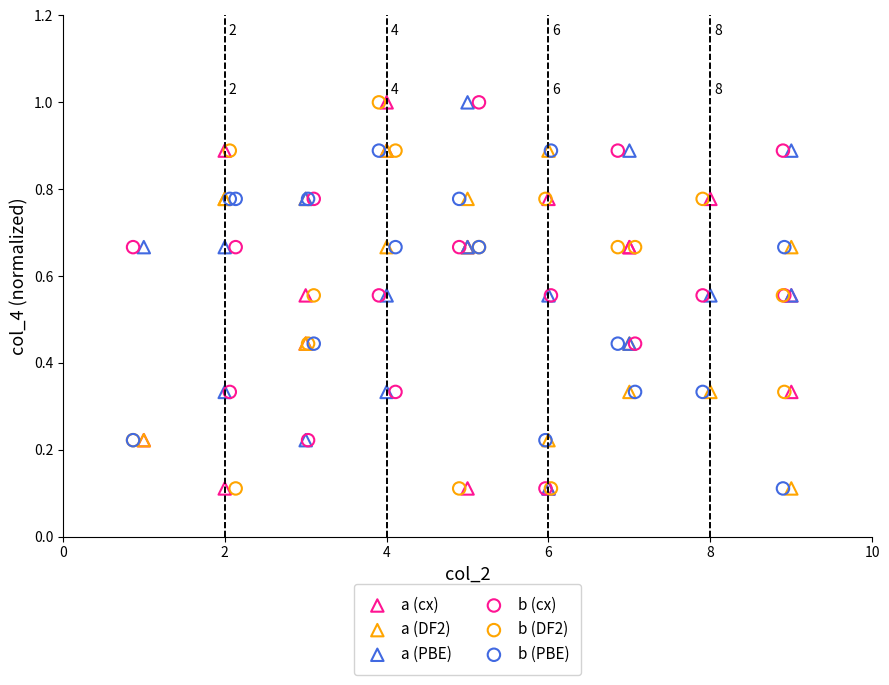

What are all the series names shown in the legend?

a (cx), a (DF2), a (PBE), b (cx), b (DF2), b (PBE)